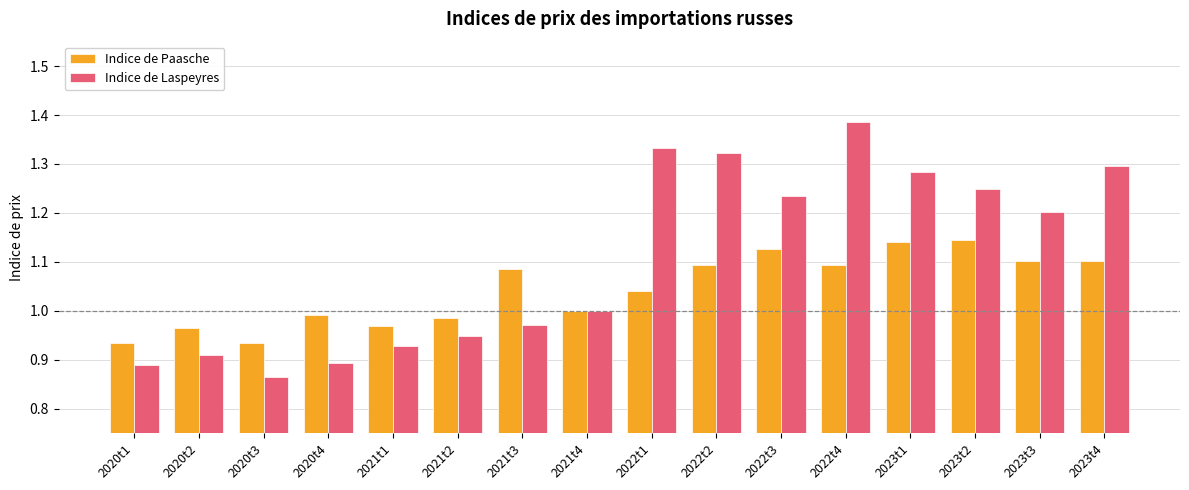

What is the label of the 16th bar from the right?

2020t1